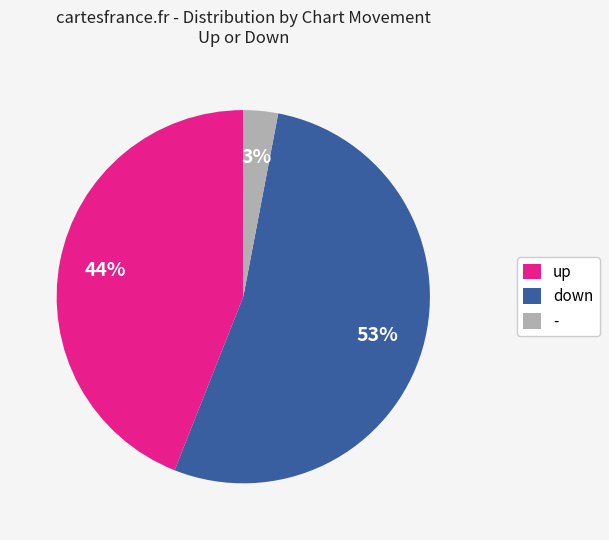

Which category has the smallest portion of the pie?

-